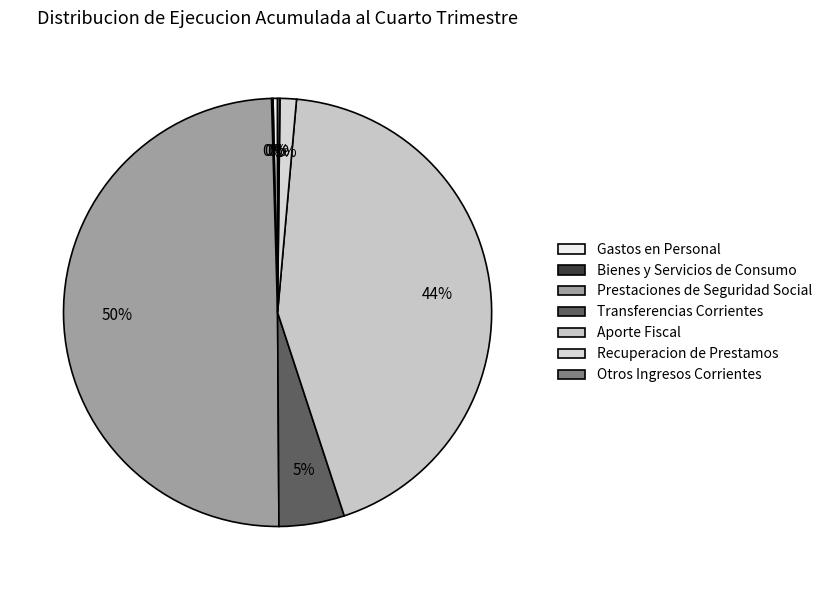

What percentage do Transferencias Corrientes and Aporte Fiscal together represent?

48.5%